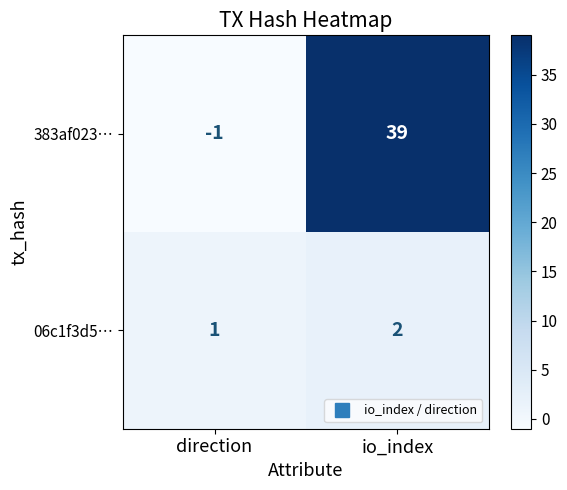

Reading right to left, extract all data points from this chart.

383af023…: io_index=39	direction=-1
06c1f3d5…: io_index=2	direction=1